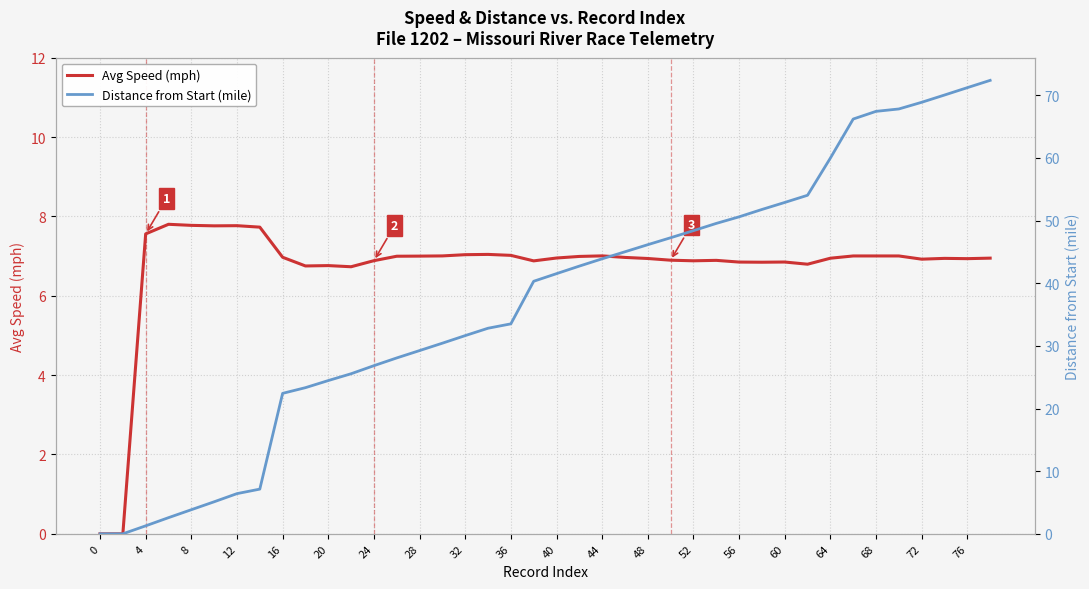

What is the label of the 17th point from the left?

32